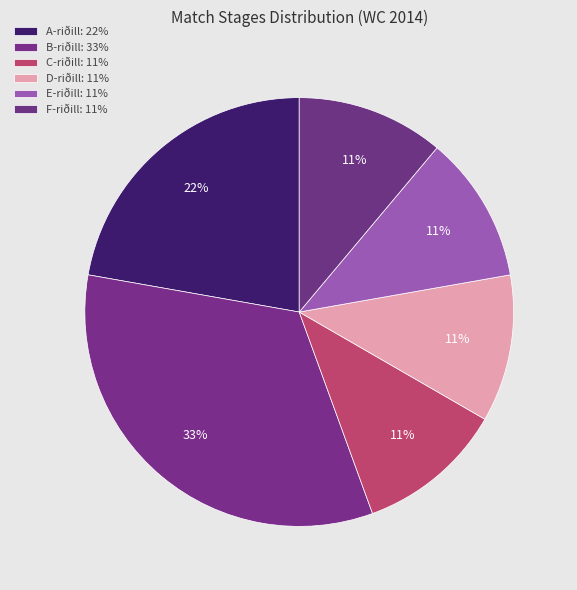

Count the number of slices in the pie.

6